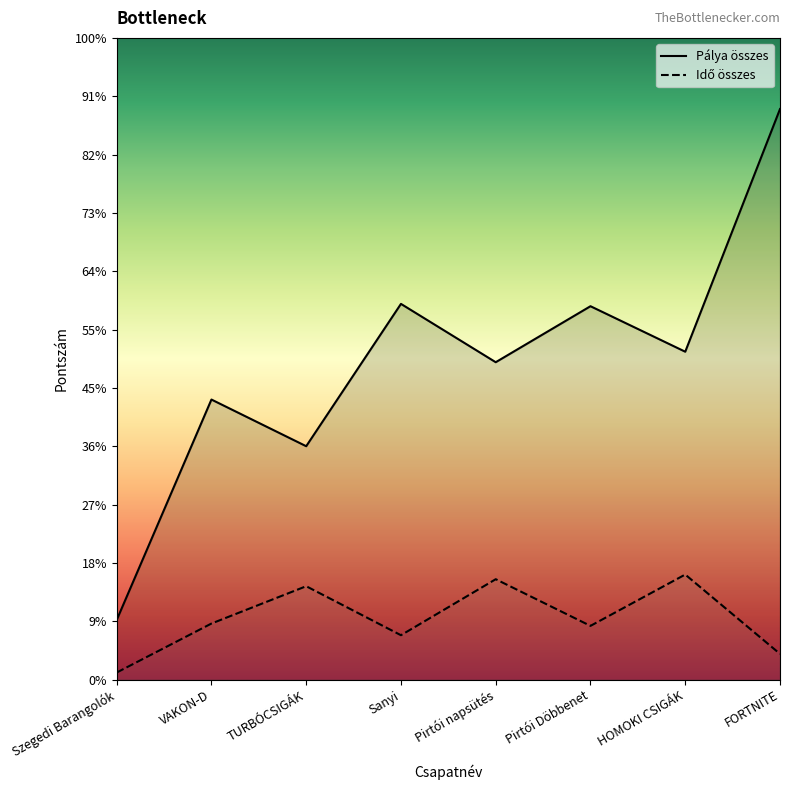

Count the number of data series in this chart.

2